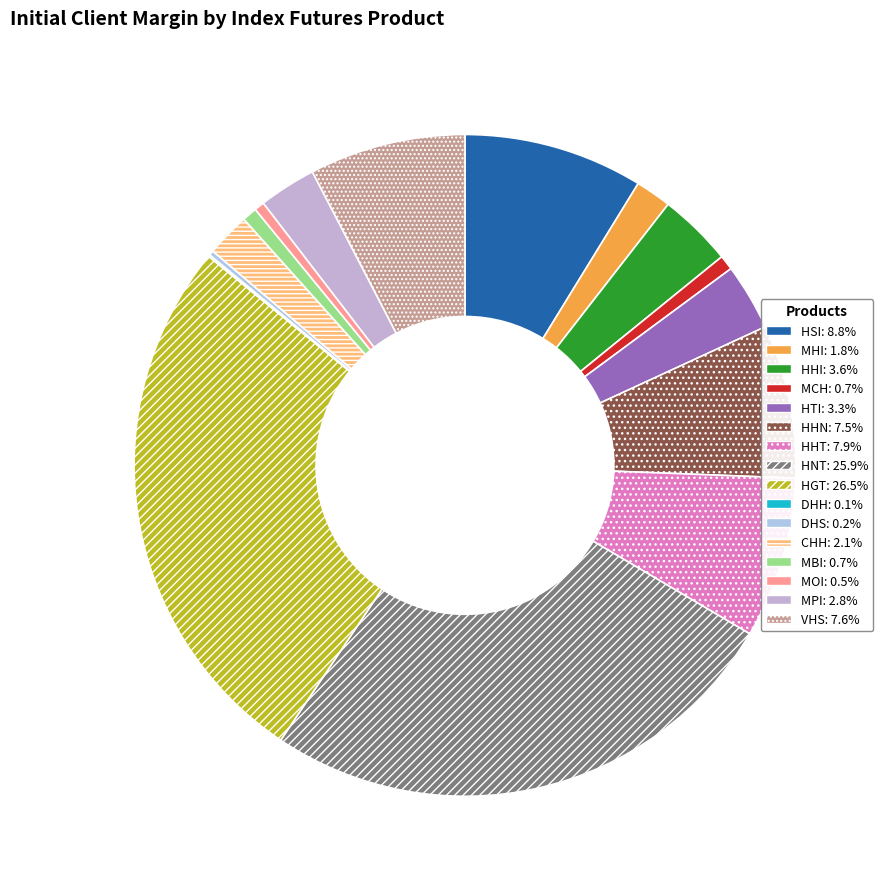

Which has a higher value, VHS or MHI?

VHS